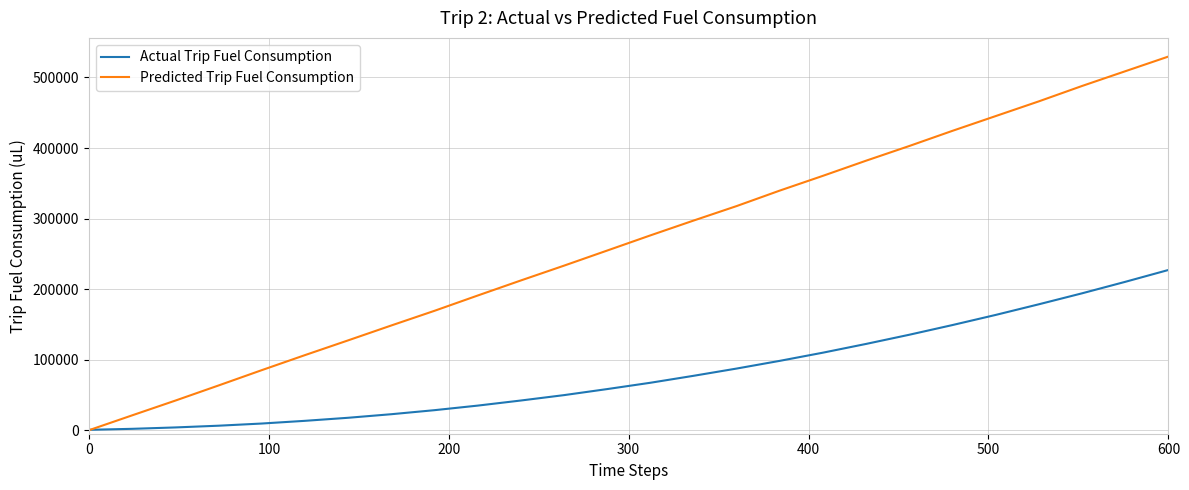

Is this an area chart (filled region under the line)?

No